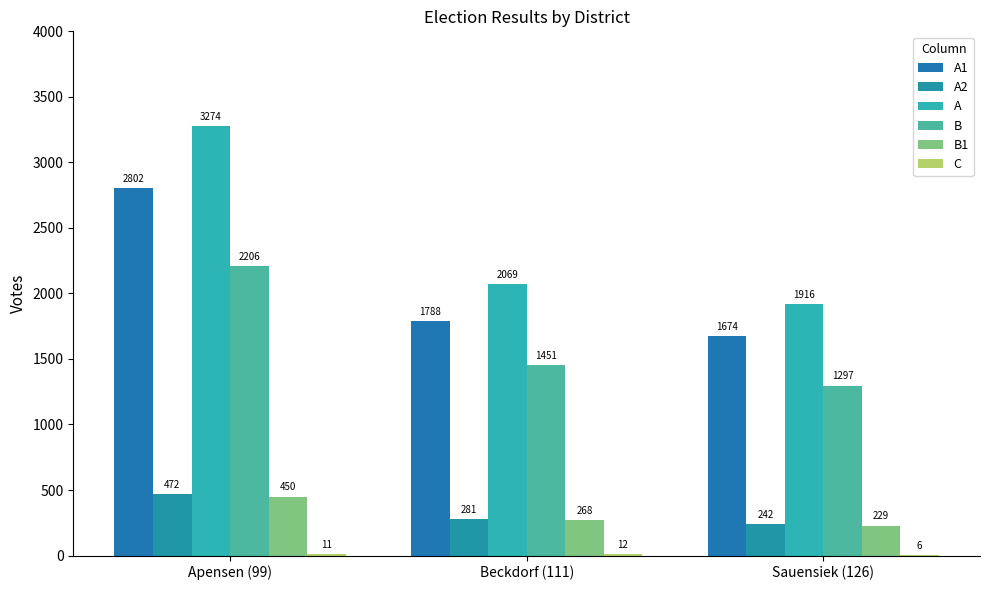

Read the A2 value at Apensen (99), to the nearest 10.

470